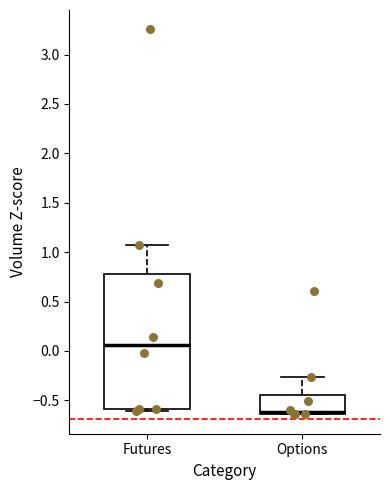

Reading left to right, read every box against the y-axis: the position of its median line, the range the box covers, and the ends of its whiskers. The values are not printed on the chart, so give them approximately, as read against the axis.

Futures: median 0.05, box -0.60 to 0.80, whiskers -0.60 (just below the box's lower edge) to 1.05
Options: median -0.60, box -0.65 to -0.45, whiskers -0.65 to -0.25